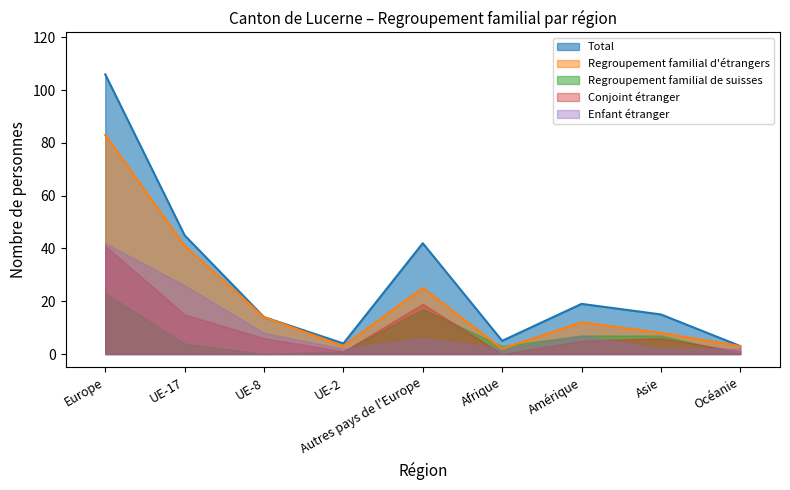

At which category does Regroupement familial de suisses reach its first local peak?

Autres pays de l'Europe